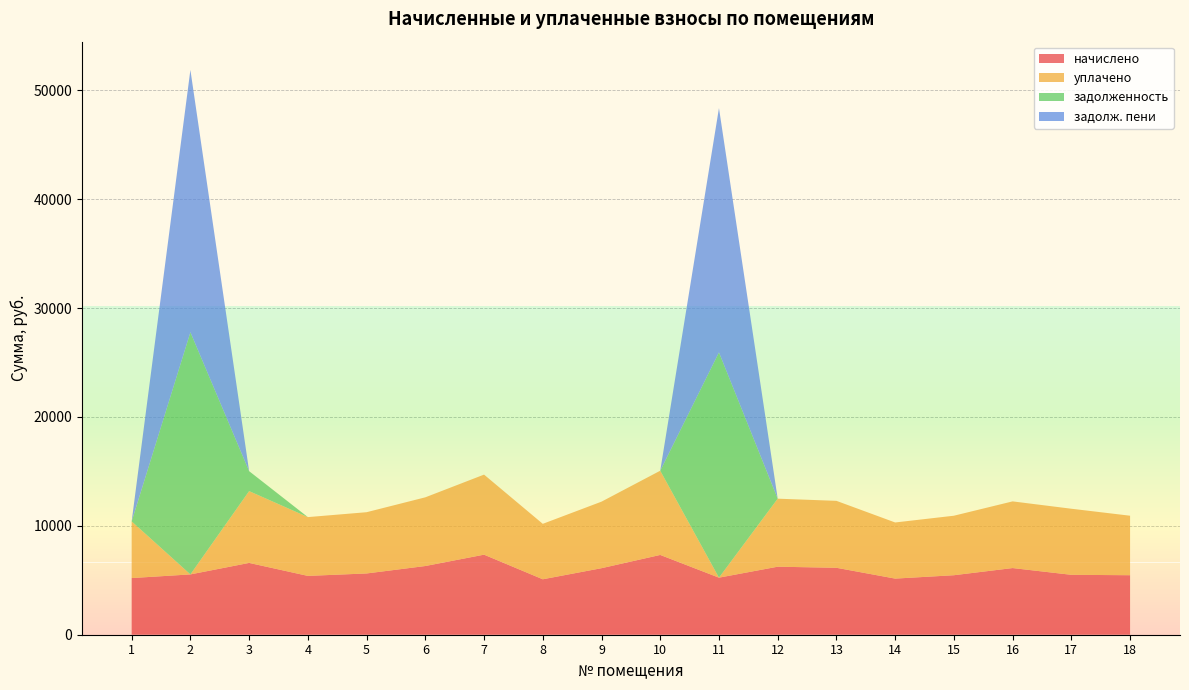

Reading left to right, list all the values displayed in this chart.

начислено: 5204.0	5539.3	6595.0	5402.7	5626.3	6309.4	7352.6	5092.2	6110.6	7327.8	5241.2	6247.3	6147.9	5154.5	5464.8	6123.1	5502.1	5464.8
уплачено: 5204.0	0.0	6595.0	5399.5	5626.3	6309.4	7352.6	5092.2	6110.6	7734.9	0.0	6247.3	6147.9	5154.5	5464.8	6123.1	6069.1	5464.8
задолженность: 0.0	22244.1	1832.0	0.0	0.0	0.0	0.0	0.0	0.0	0.0	20690.7	0.0	0.0	0.0	0.0	0.0	0.0	0.0
задолж. пени: 0.0	24090.5	0.0	0.0	0.0	0.0	0.0	0.0	0.0	0.0	22437.8	0.0	0.0	0.0	0.0	0.0	0.0	0.0